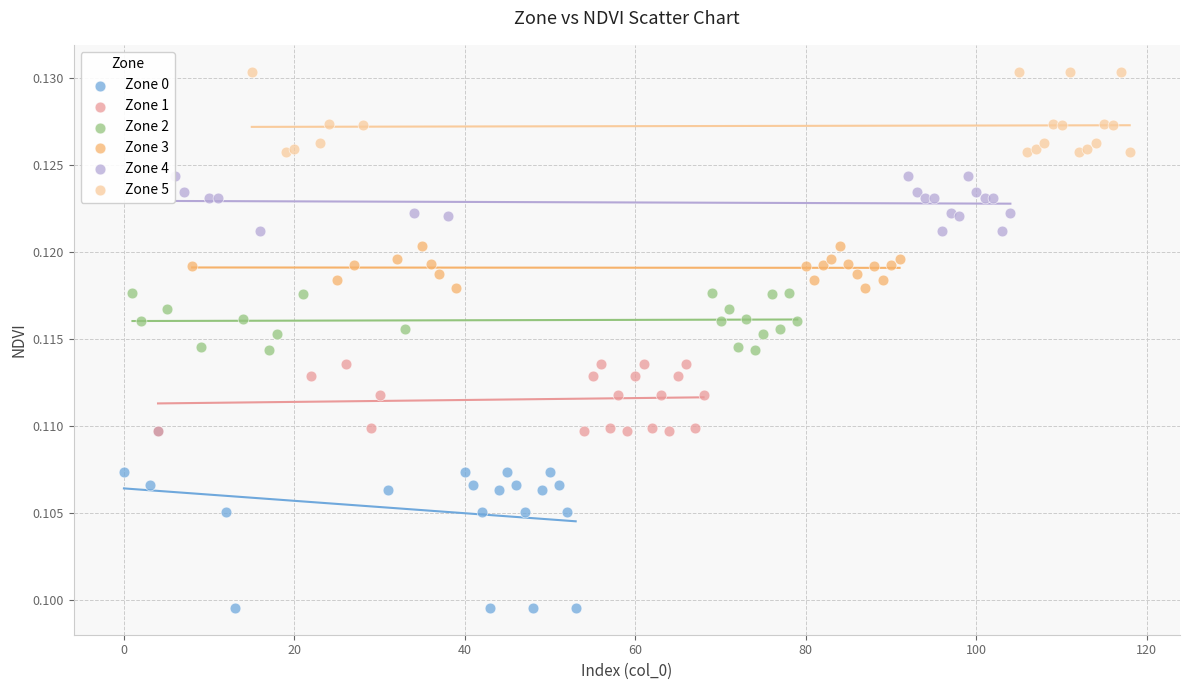

Which series reaches the minimum Y coordinate?

Zone 0